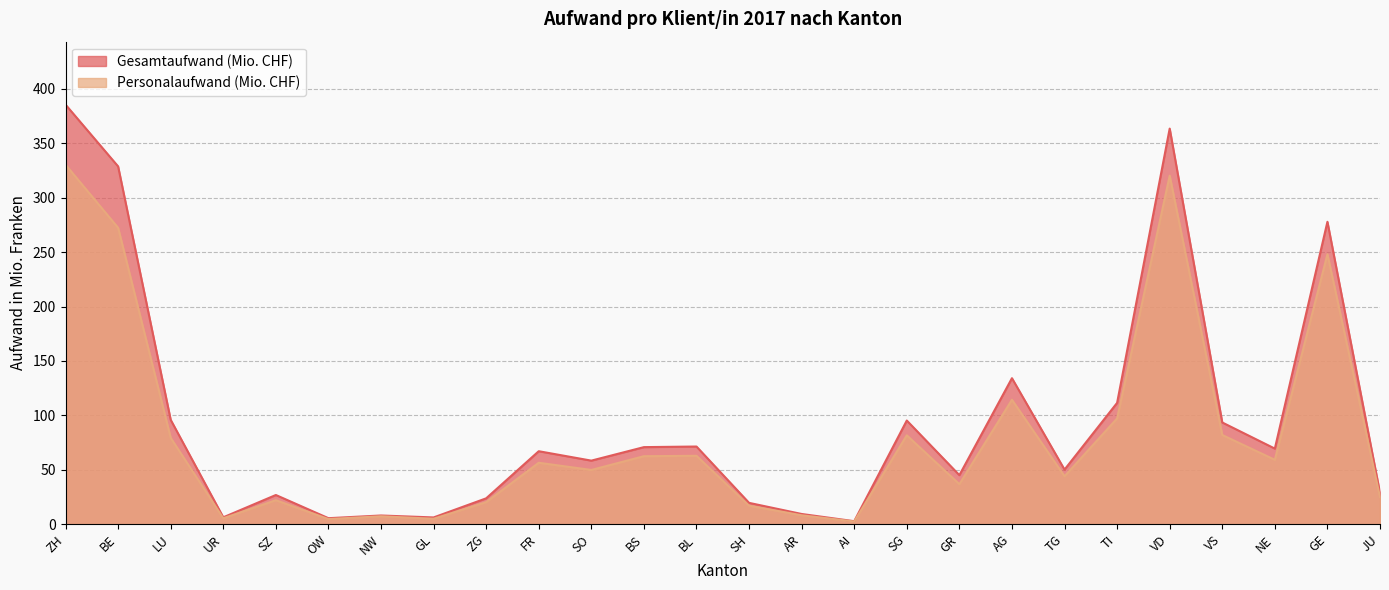

How many values in the Personalaufwand (Mio. CHF) series are below 56?

13